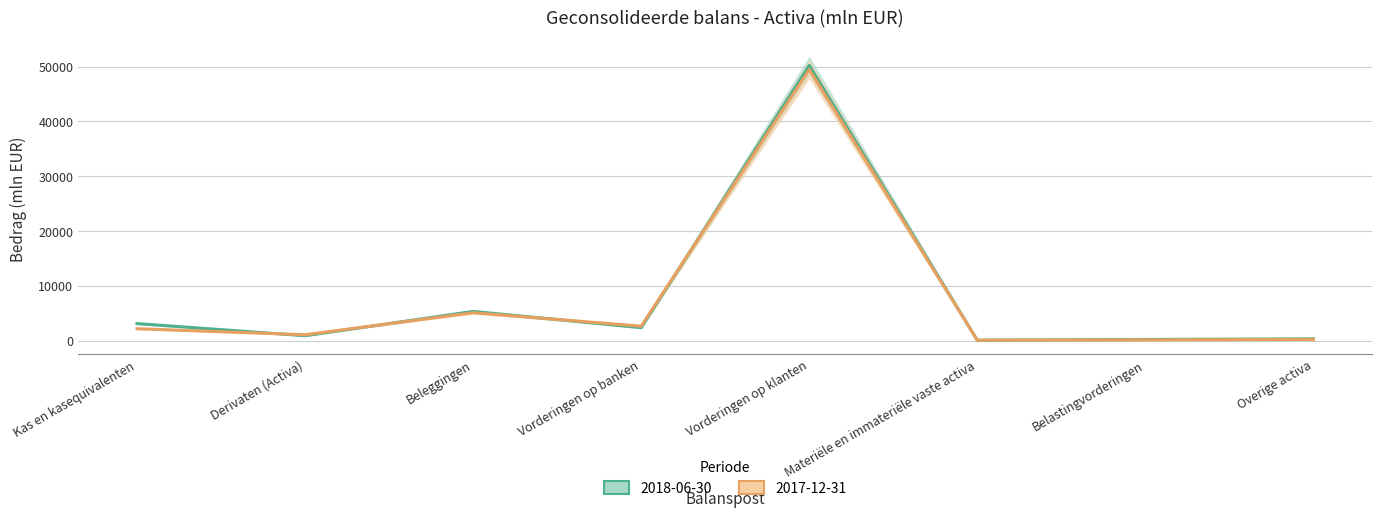

The value of 2017-12-31 at Vorderingen op banken is 819. True or false?

False